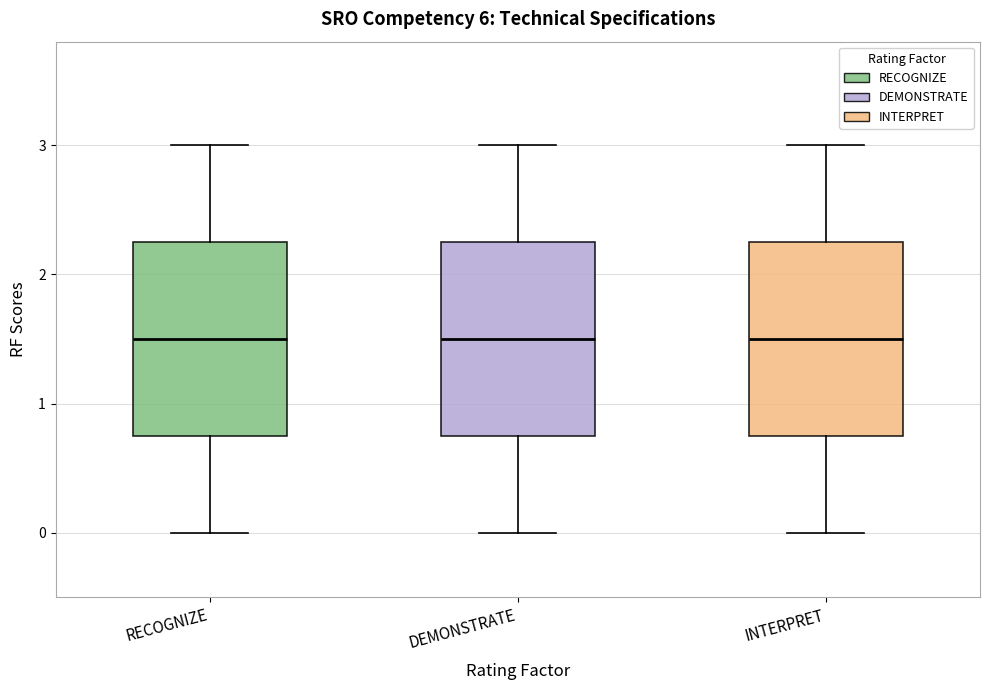

Reading left to right, transcribe this box plot: for each box, give where its median line is, the range the box spans, and where its two whiskers end, as read against the y-axis. The values are not printed on the chart, so give them approximately, as read against the axis.

RECOGNIZE: median 1.5, box 0.8 to 2.3, whiskers 0.0 to 3.0
DEMONSTRATE: median 1.5, box 0.8 to 2.3, whiskers 0.0 to 3.0
INTERPRET: median 1.5, box 0.8 to 2.3, whiskers 0.0 to 3.0